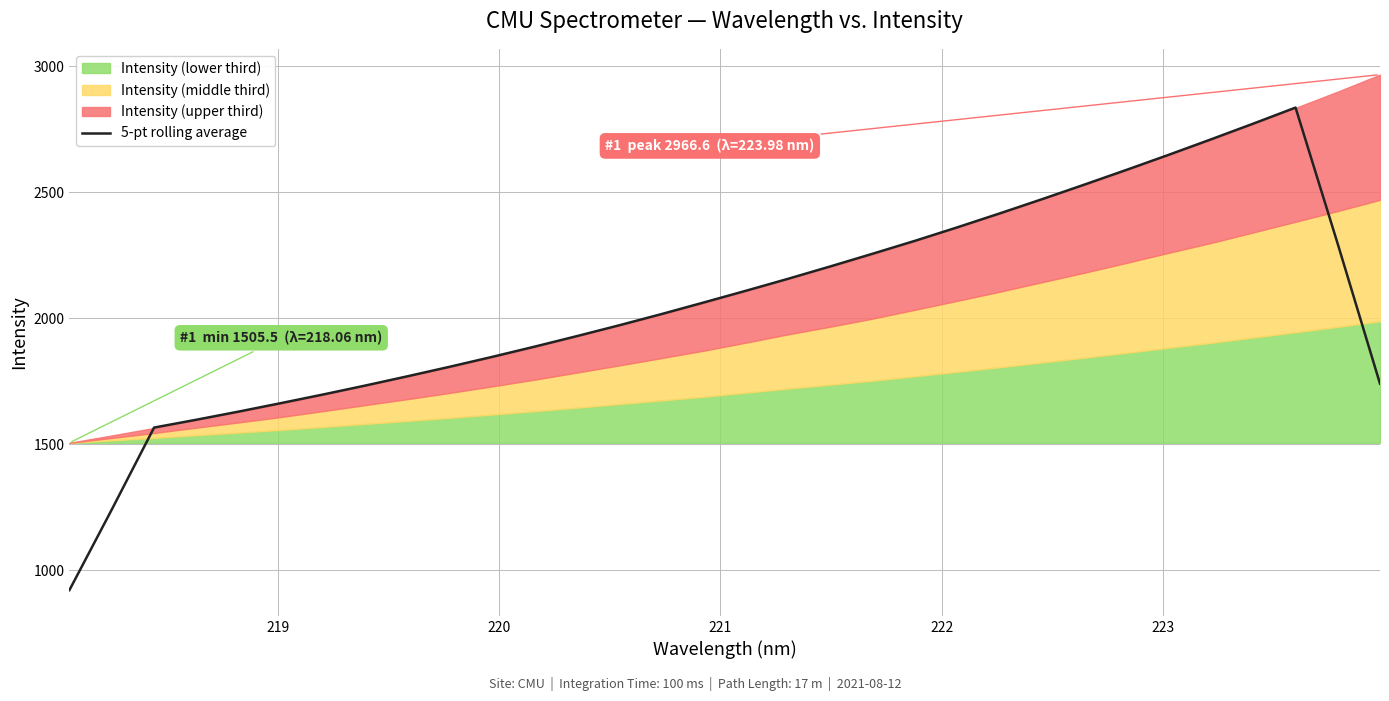

How many data points are less than 2062?

16